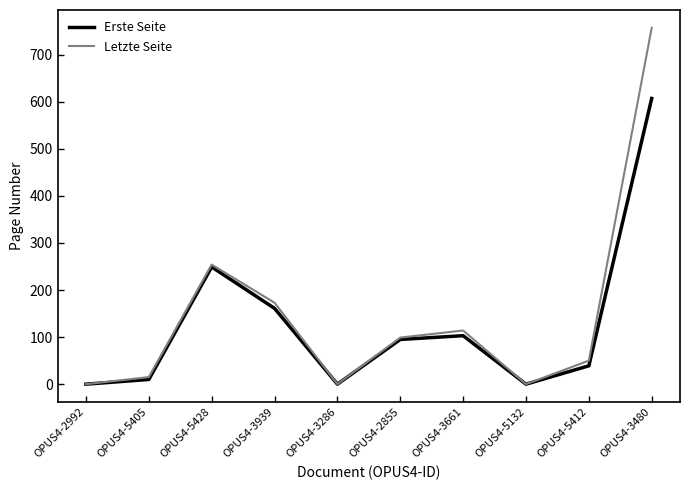

What is the sum of all Erste Seite values?

1264